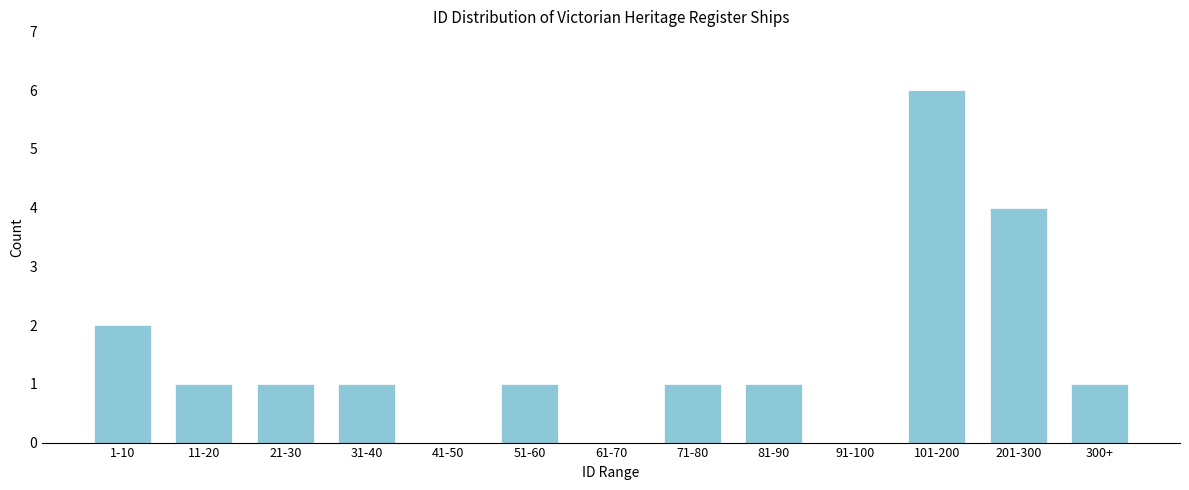

Reading right to left, transcribe all the data shown in this chart.

300+=1	201-300=4	101-200=6	91-100=0	81-90=1	71-80=1	61-70=0	51-60=1	41-50=0	31-40=1	21-30=1	11-20=1	1-10=2